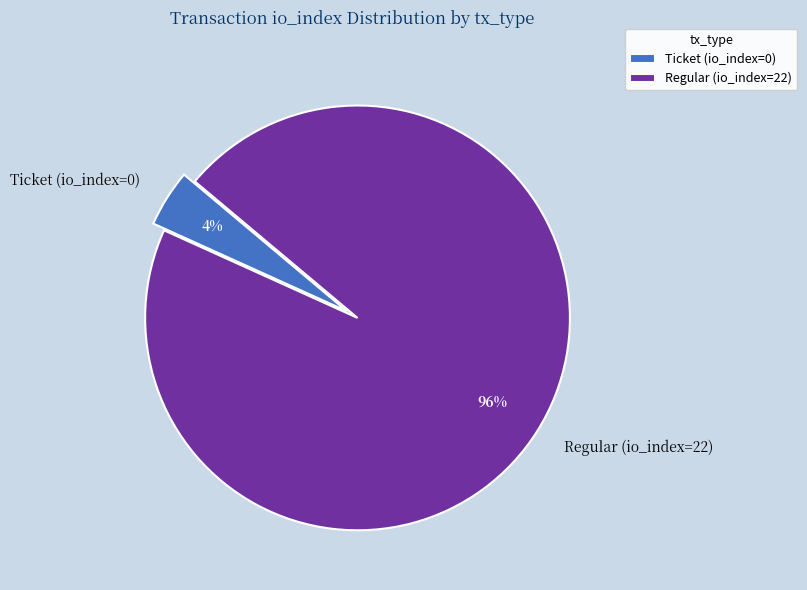

Does any single category account for the majority?

Yes